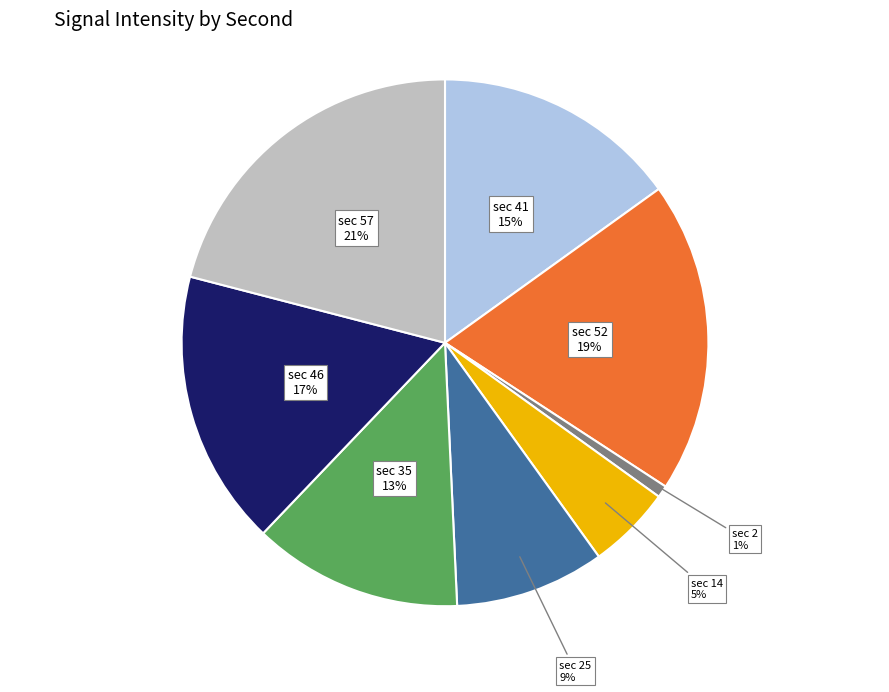

Rank the categories by value from lowest to highest.

sec 2, sec 14, sec 25, sec 35, sec 41, sec 46, sec 52, sec 57